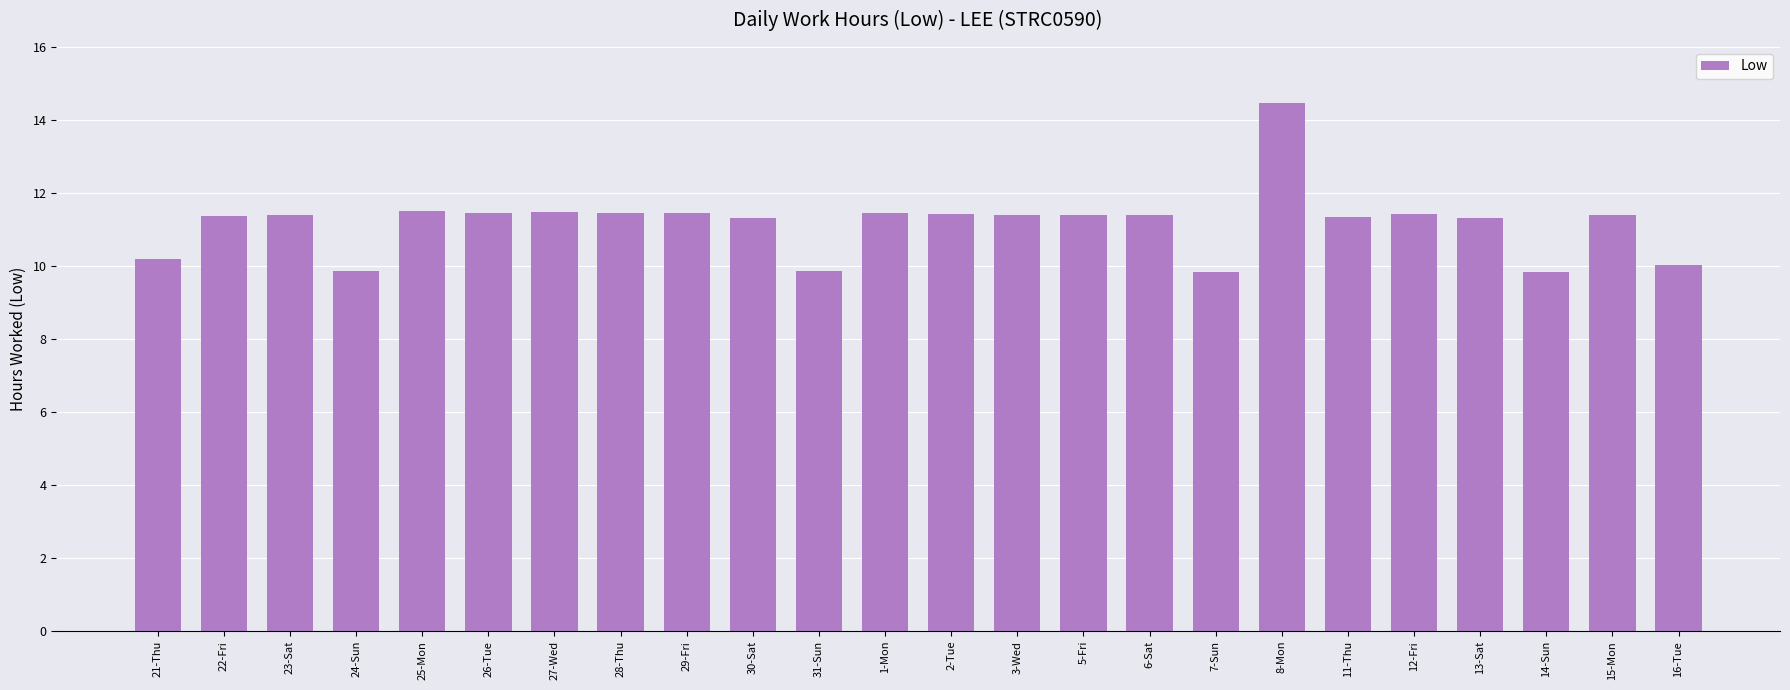

What is the difference between the values at 21-Thu and 5-Fri?

1.2